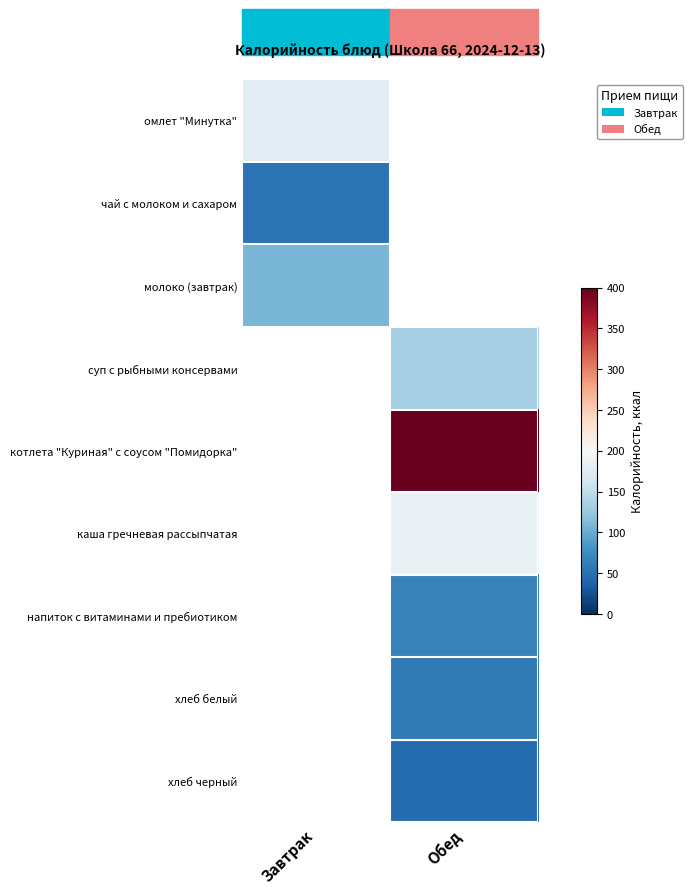

What is the total value across all series at Завтрак?

338